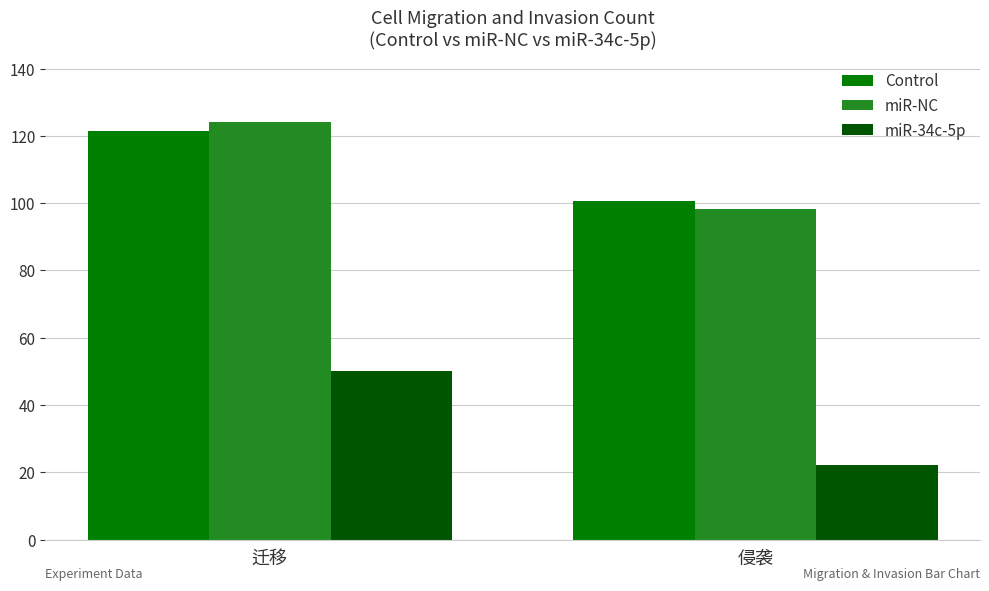

What position from the left is 侵袭?

2